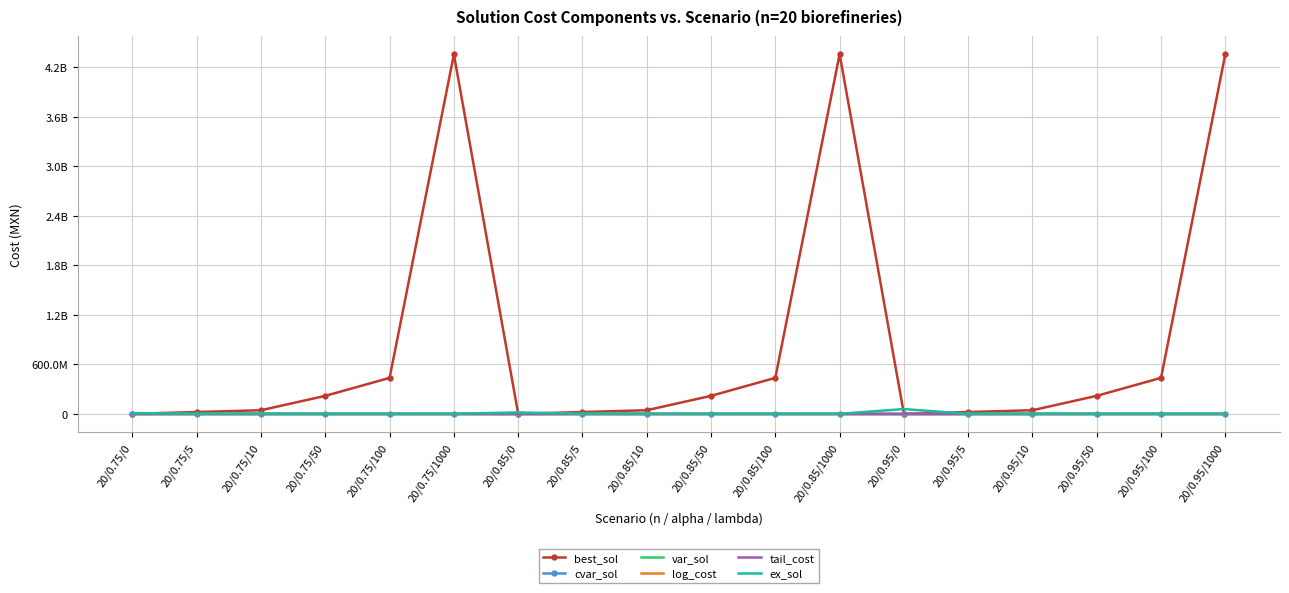

What is the sum of all var_sol values?

45579246.6